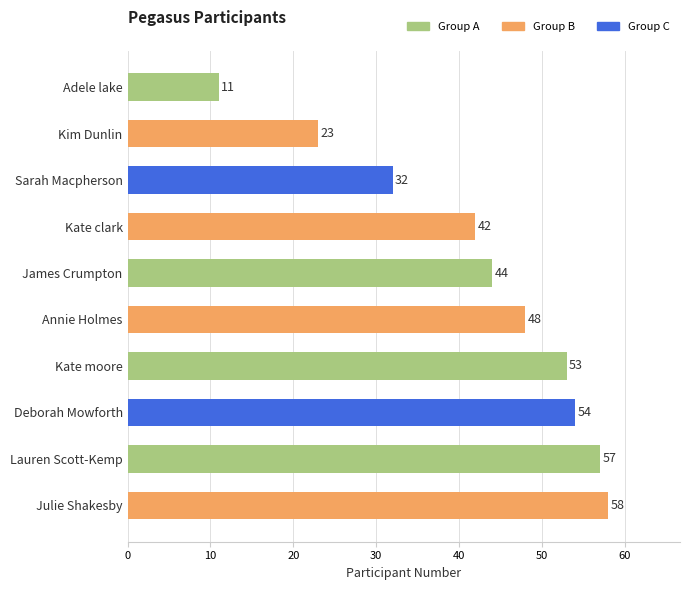

What is the maximum value shown in the chart?

58